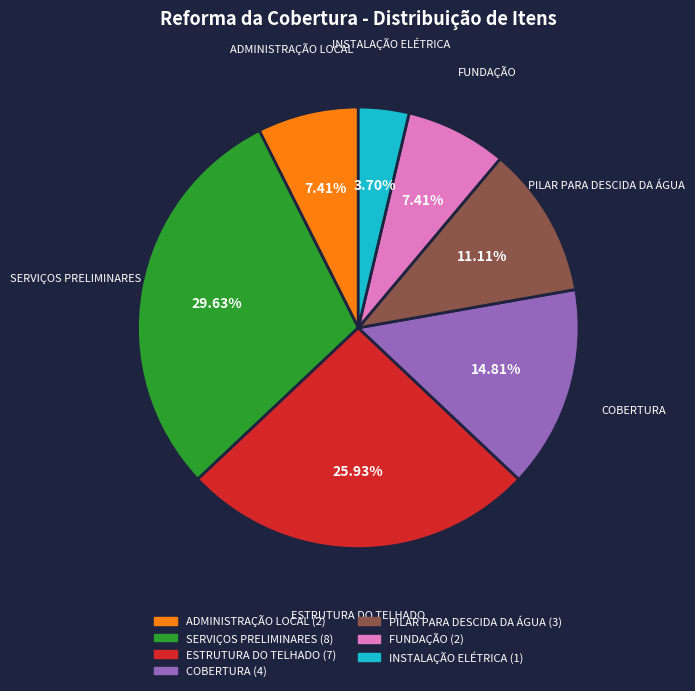

Which category has the smallest portion of the pie?

INSTALAÇÃO ELÉTRICA